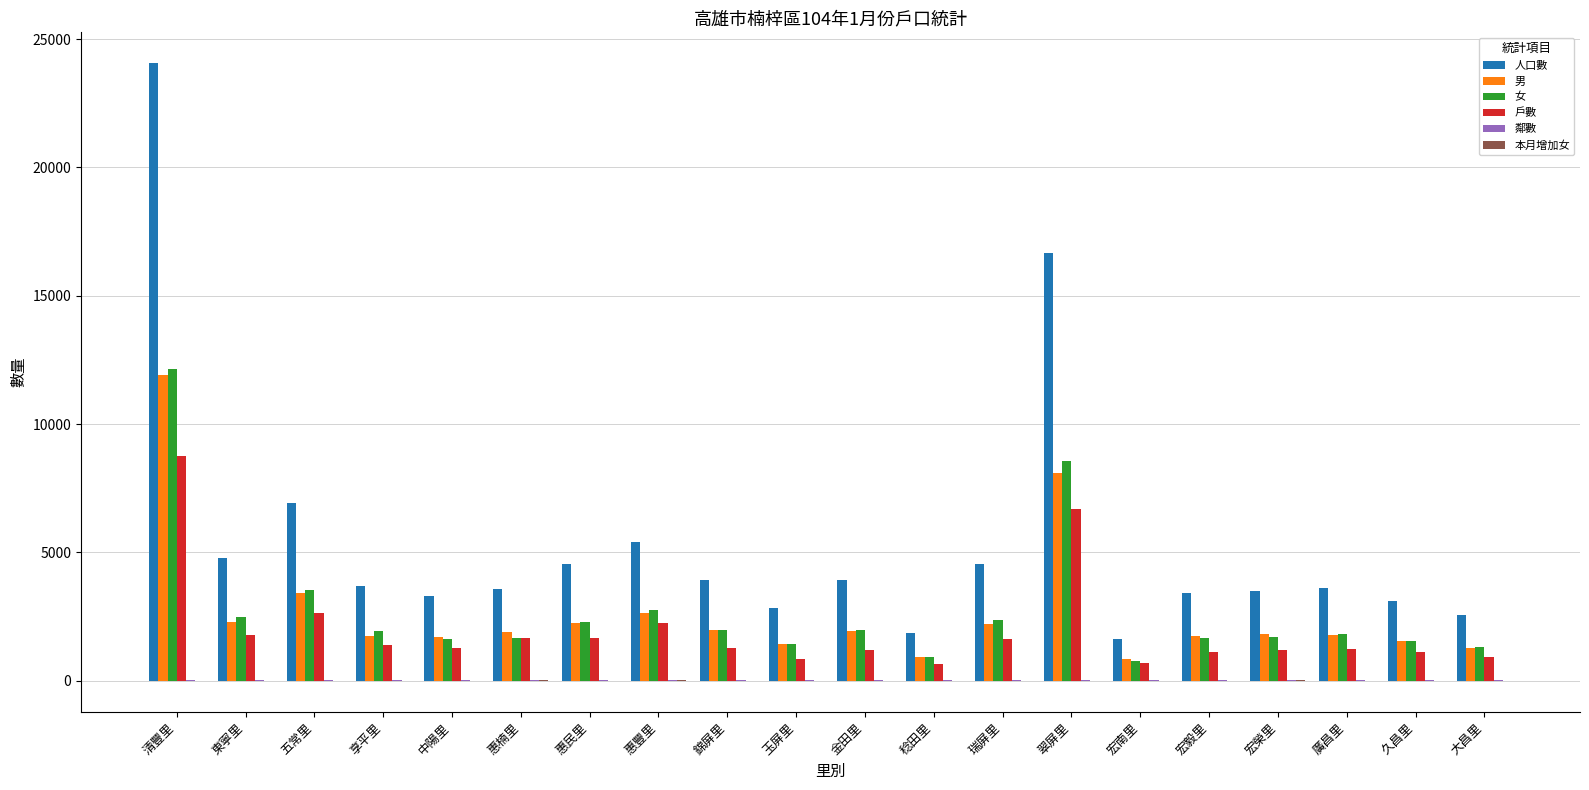

What is the sum of all 女 values?

54469